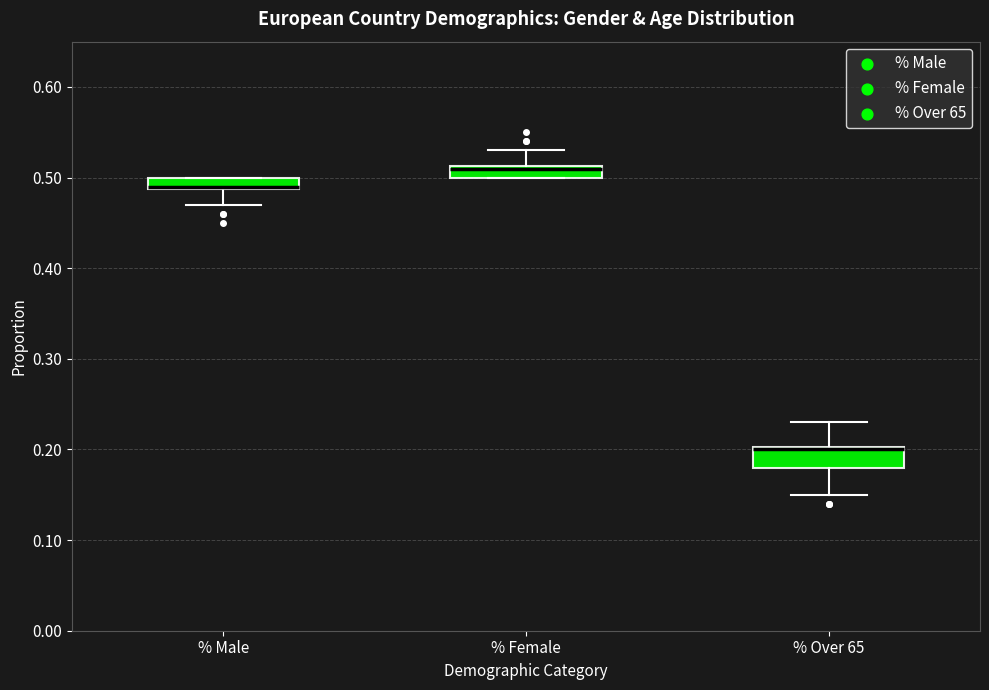

Where is the upper edge of the box for % Female on the y-axis? The values are not printed on the chart, so give them approximately, as read against the axis.

0.51